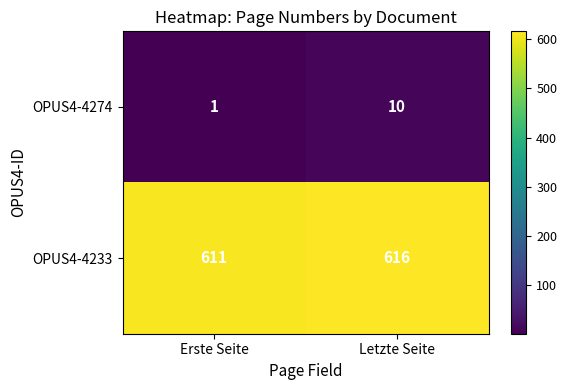

What is the approximate value of OPUS4-4274 at Letzte Seite?

10